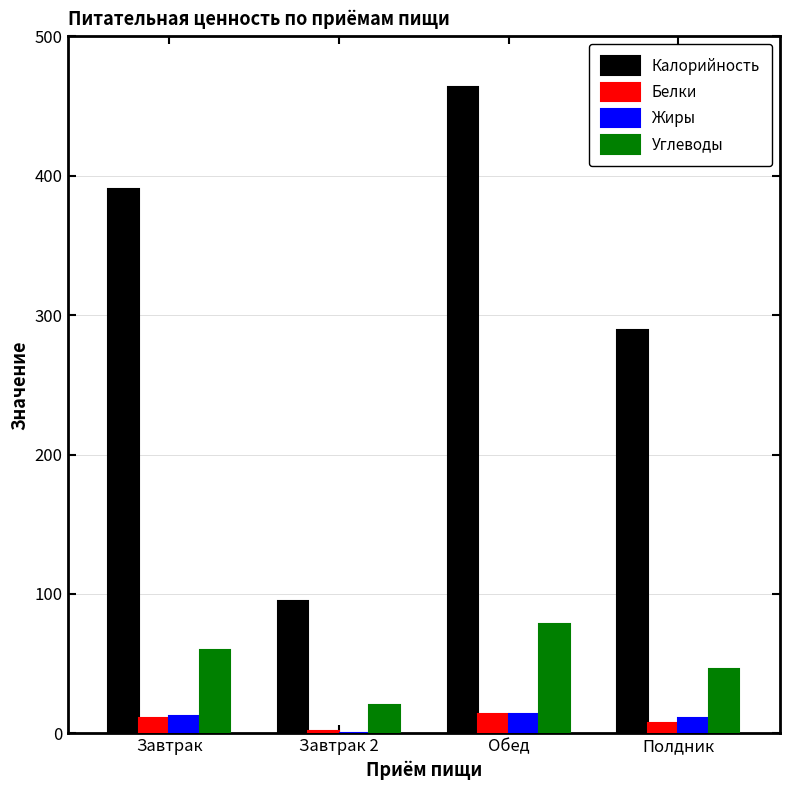

Count the number of data series in this chart.

4